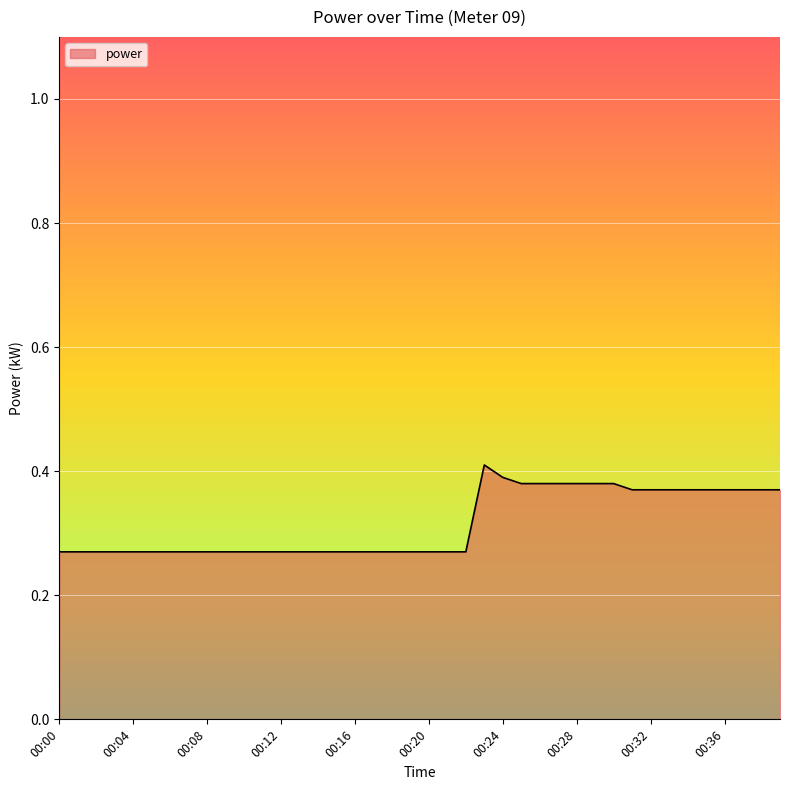

Is this an area chart (filled region under the line)?

Yes